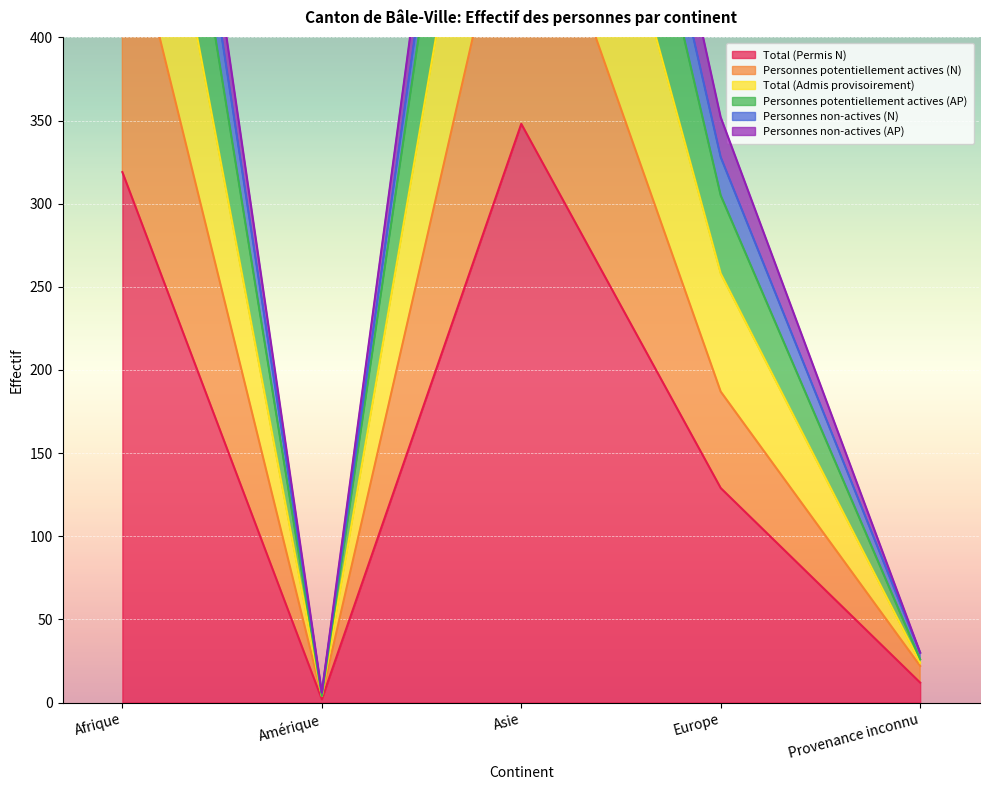

Read the Personnes potentiellement actives (AP) value at Afrique, to the nearest 100.

700